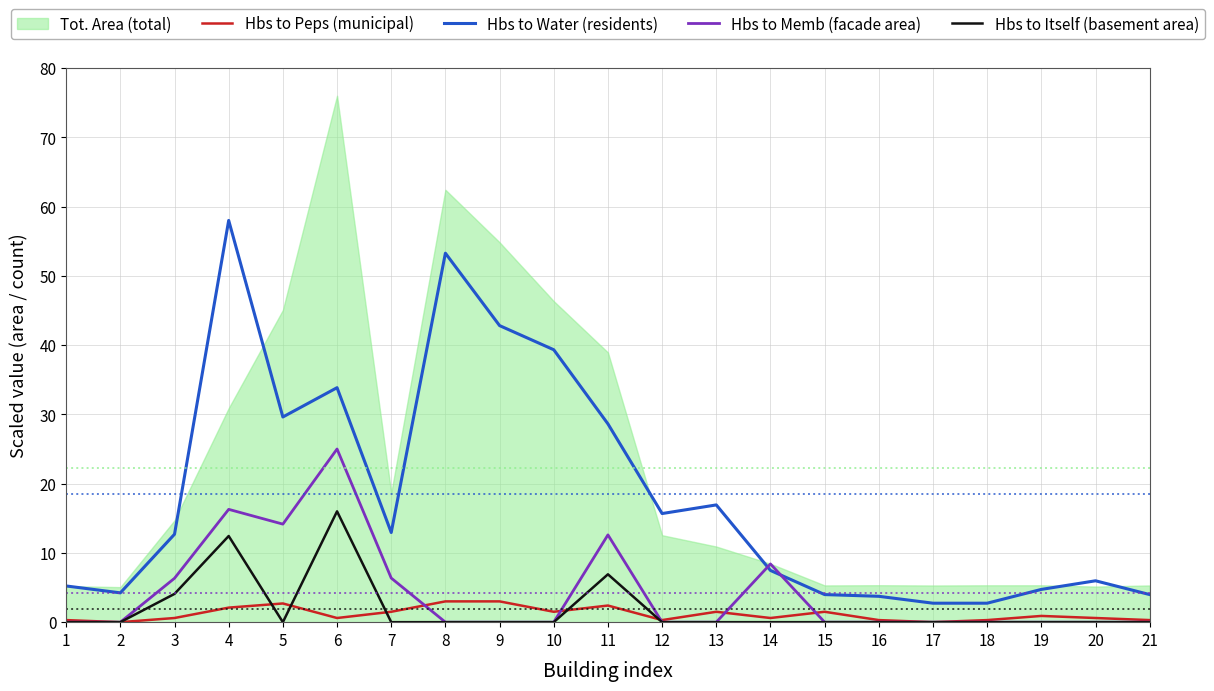

Which label corresponds to the smallest value in the chart?

2